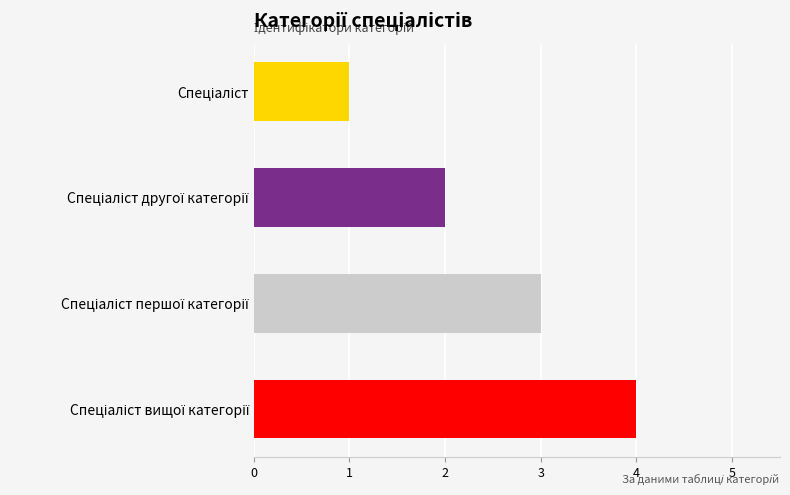

What is the maximum value shown in the chart?

4